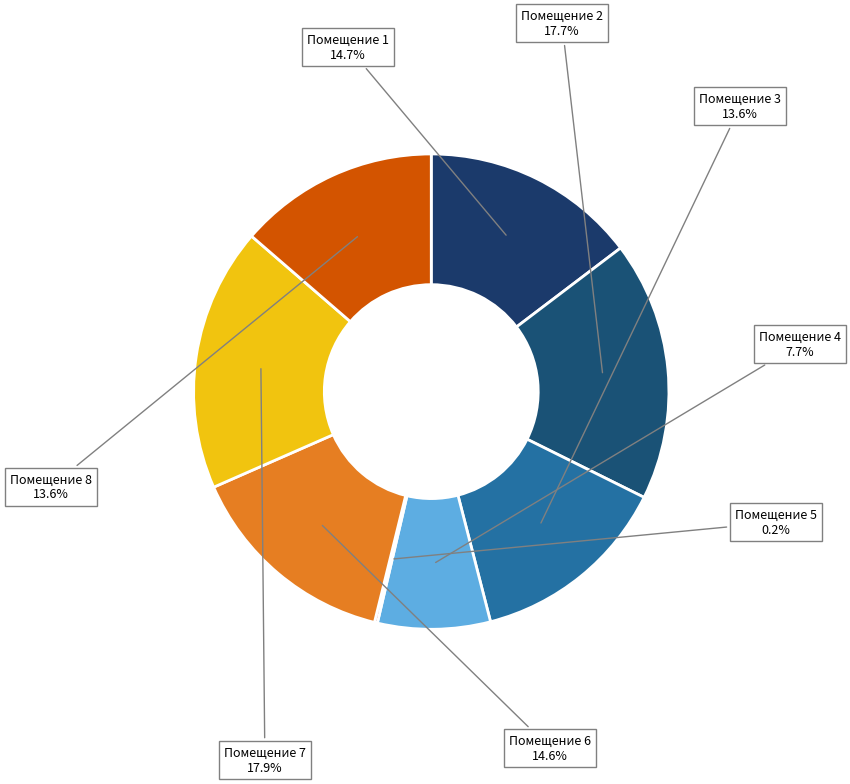

Does any single category account for the majority?

No